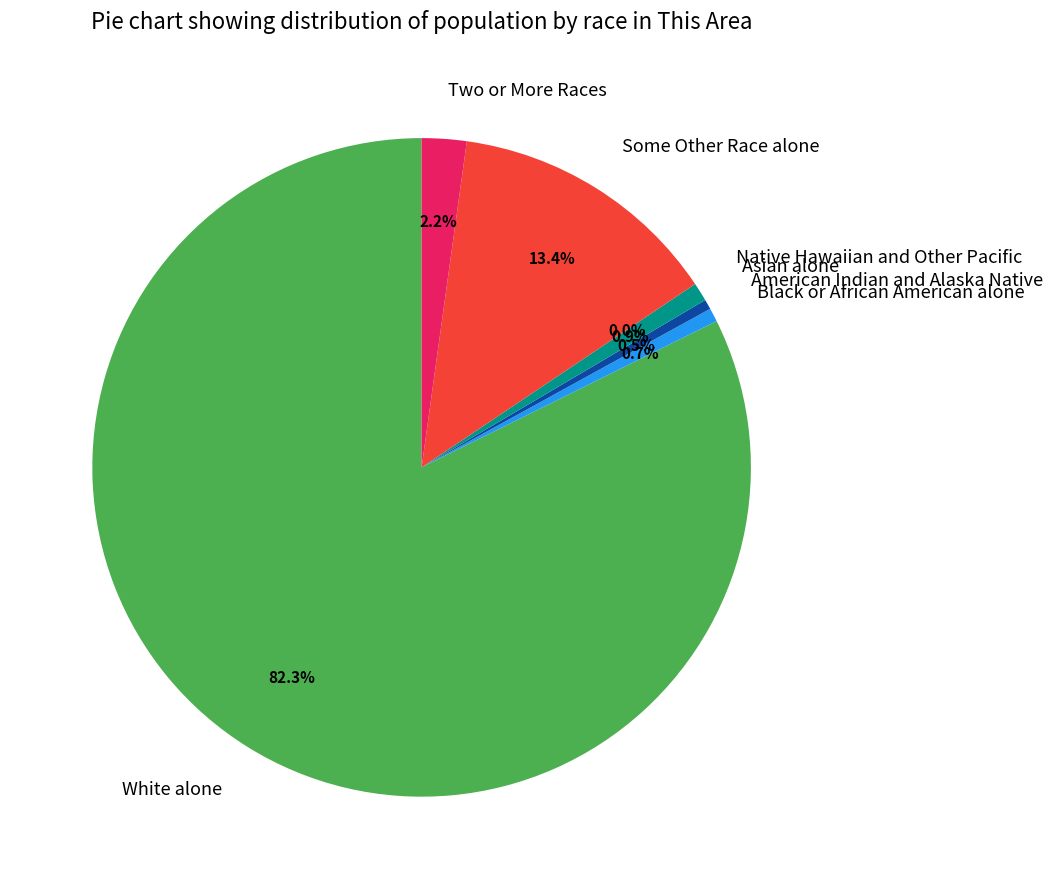

What is the change in value from White alone to Black or African American alone?

-1340